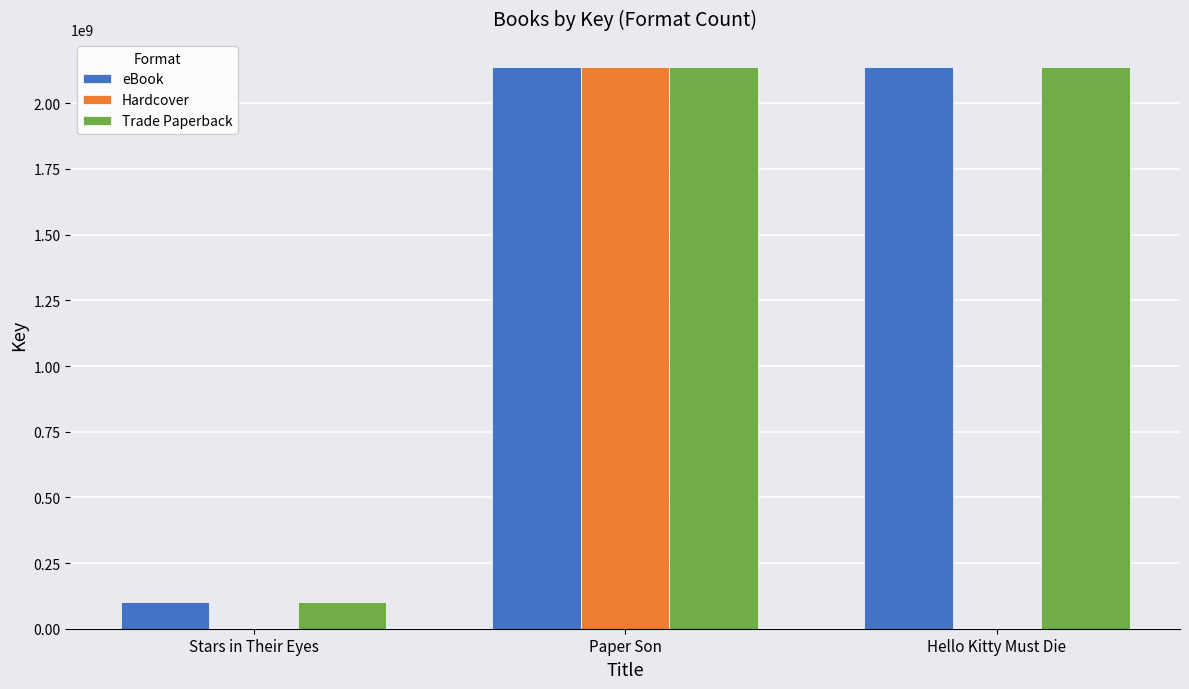

What is the difference between the eBook values at Stars in Their Eyes and Paper Son?

2036849905